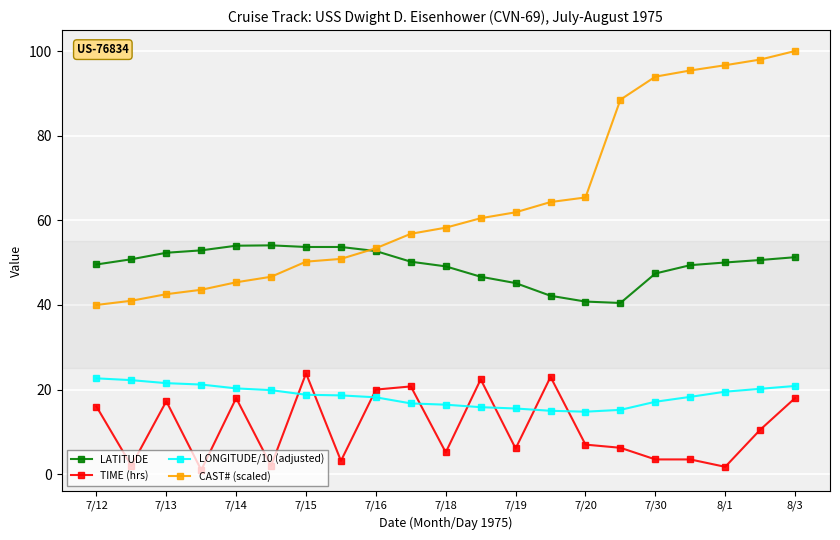

What is the value of the CAST# (scaled) point at the 15th from the left?

65.4